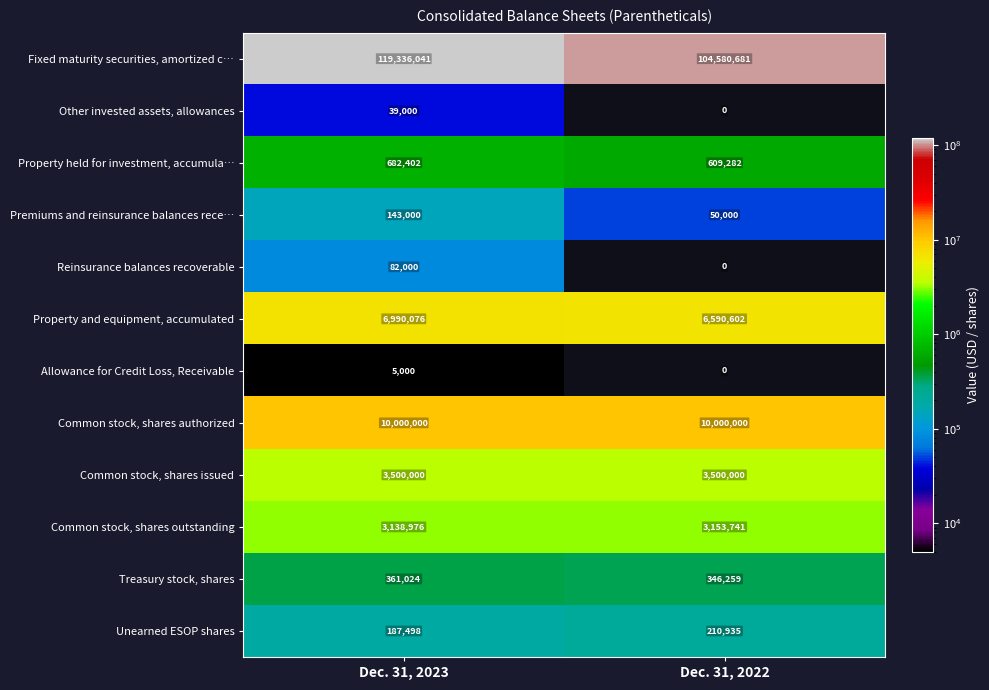

What is the sum of the Fixed maturity securities, amortized c… values at Dec. 31, 2022 and Dec. 31, 2023?

223916722